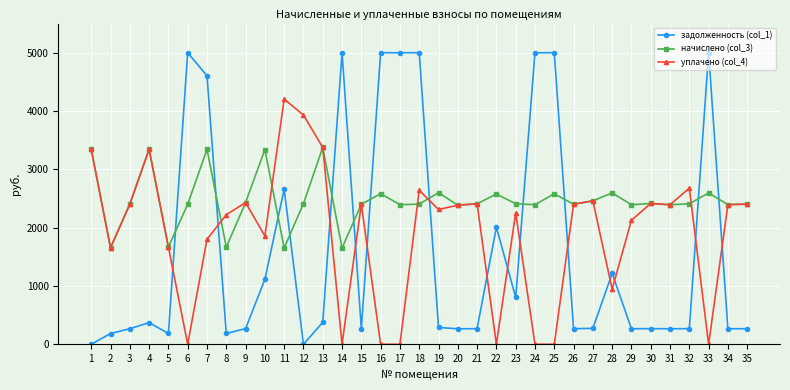

List the series in order of their overall mean, highest first.

начислено (col_3), уплачено (col_4), задолженность (col_1)